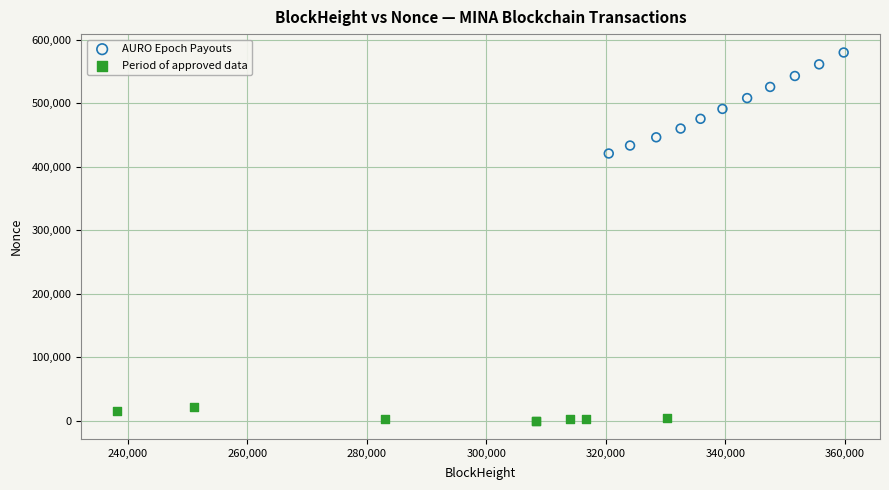

What are all the series names shown in the legend?

AURO Epoch Payouts, Period of approved data